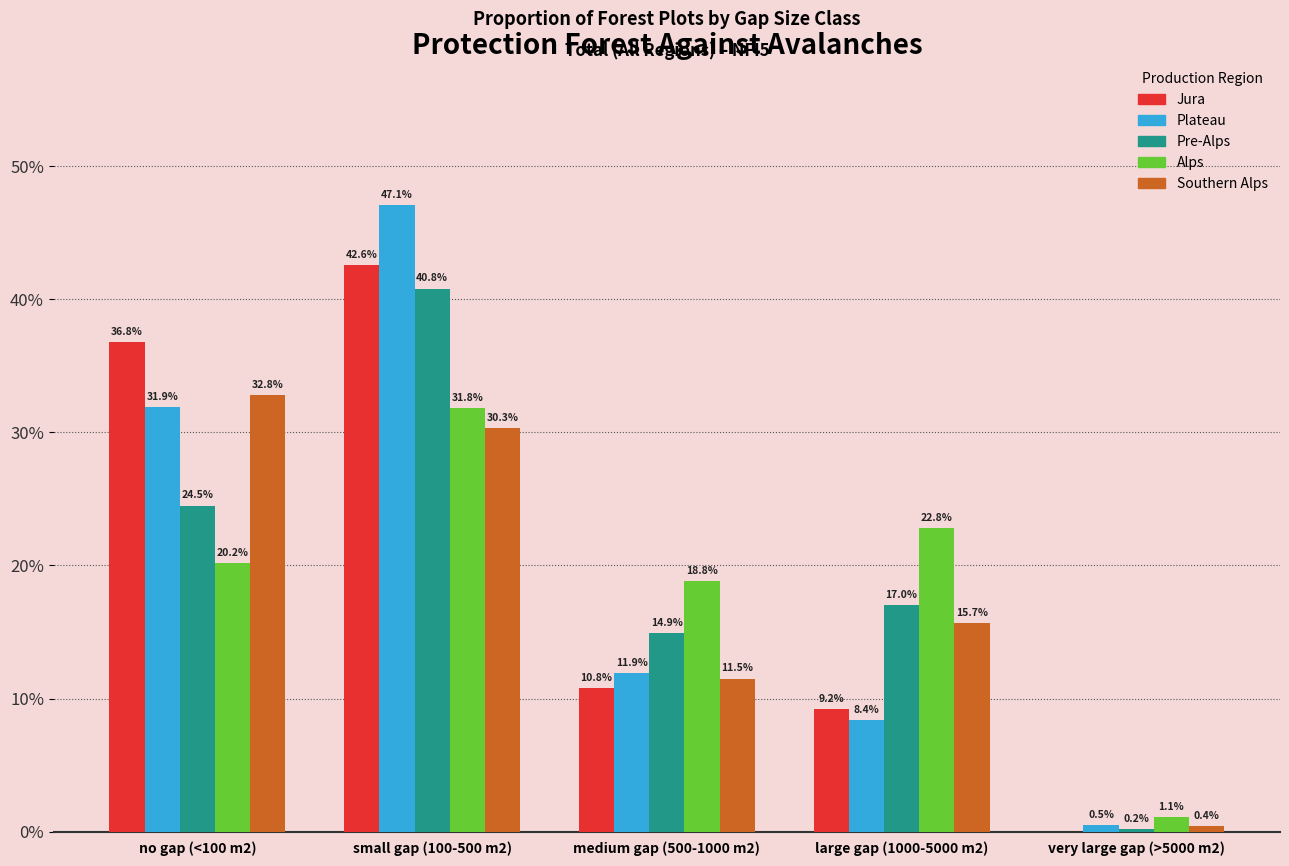

Reading right to left, transcribe all the data shown in this chart.

Jura: very large gap (>5000 m2)=0.0	large gap (1000-5000 m2)=9.2	medium gap (500-1000 m2)=10.8	small gap (100-500 m2)=42.6	no gap (<100 m2)=36.8
Plateau: very large gap (>5000 m2)=0.5	large gap (1000-5000 m2)=8.4	medium gap (500-1000 m2)=11.9	small gap (100-500 m2)=47.1	no gap (<100 m2)=31.9
Pre-Alps: very large gap (>5000 m2)=0.2	large gap (1000-5000 m2)=17.0	medium gap (500-1000 m2)=14.9	small gap (100-500 m2)=40.8	no gap (<100 m2)=24.5
Alps: very large gap (>5000 m2)=1.1	large gap (1000-5000 m2)=22.8	medium gap (500-1000 m2)=18.8	small gap (100-500 m2)=31.8	no gap (<100 m2)=20.2
Southern Alps: very large gap (>5000 m2)=0.4	large gap (1000-5000 m2)=15.7	medium gap (500-1000 m2)=11.5	small gap (100-500 m2)=30.3	no gap (<100 m2)=32.8